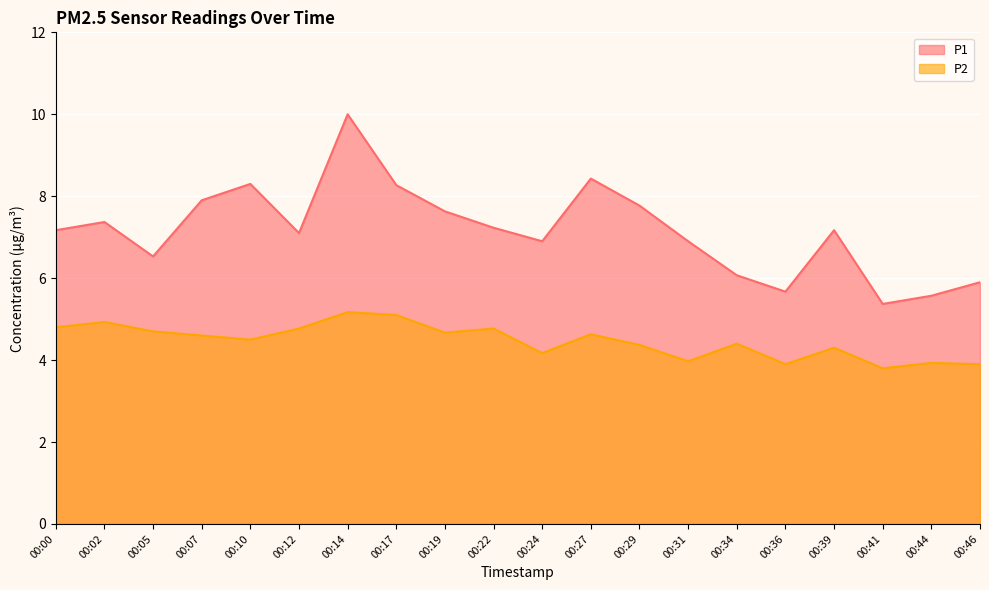

What is the average value of the P2 series?

4.5